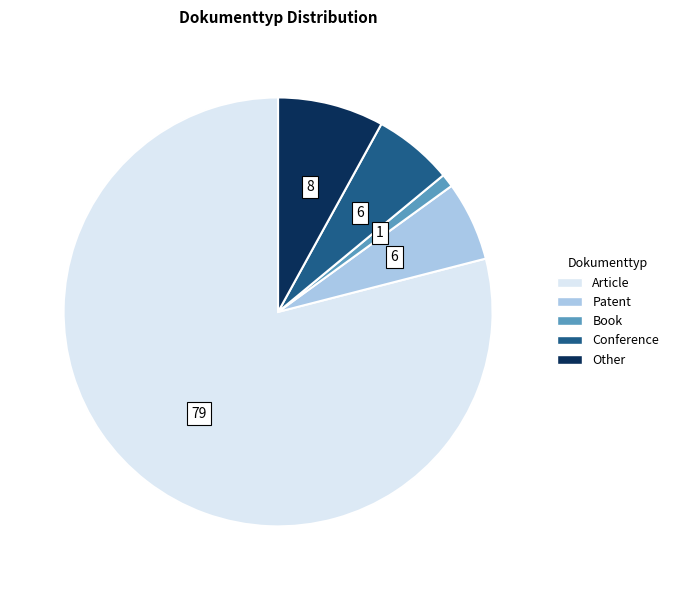

Combined, do Patent and Conference account for over 50%?

No